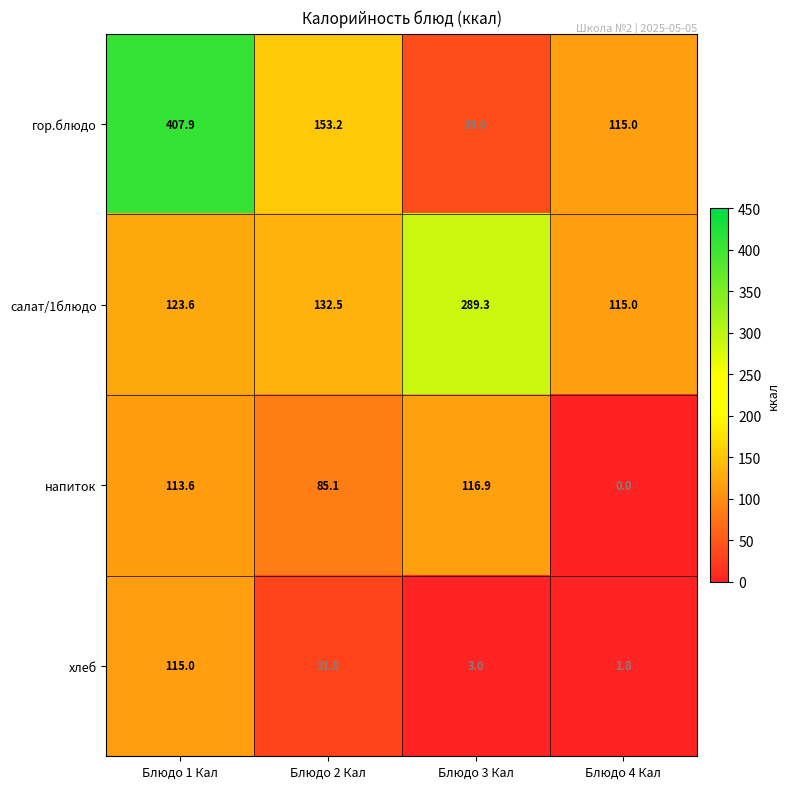

What is the average value of the напиток series?

78.9